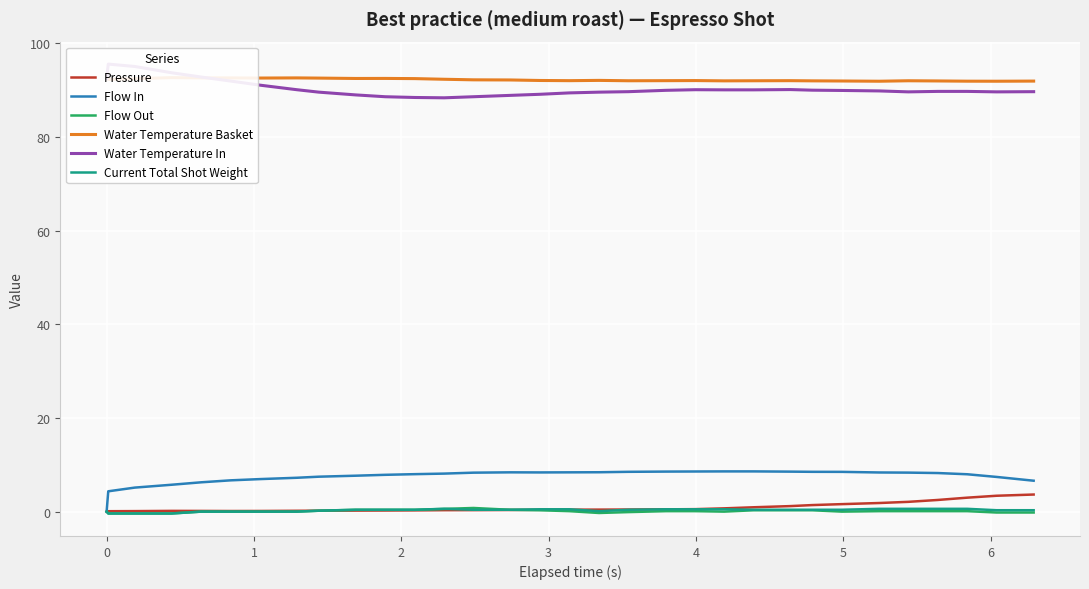

What is the difference between the maximum and second lowest values in the Current Total Shot Weight series?

1.0